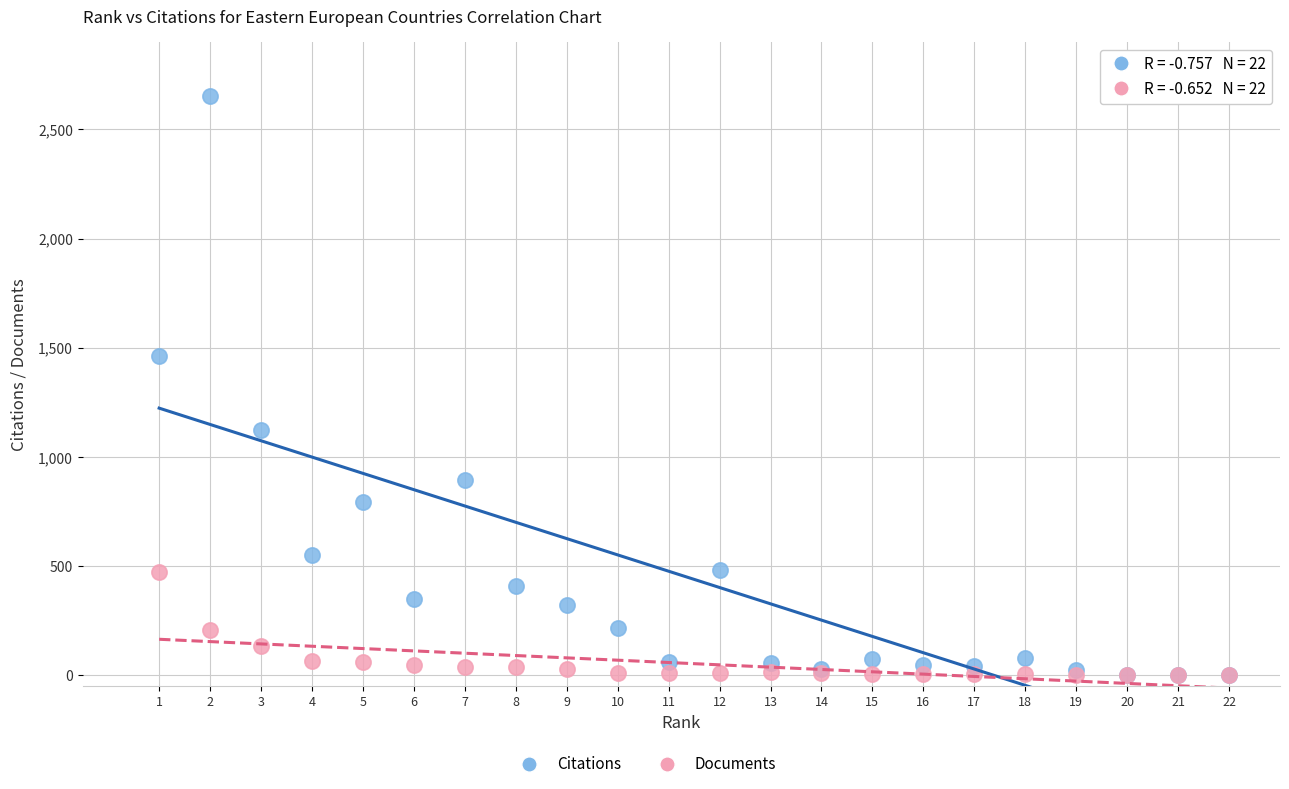

Which series has the largest Y range (max minus min)?

Citations